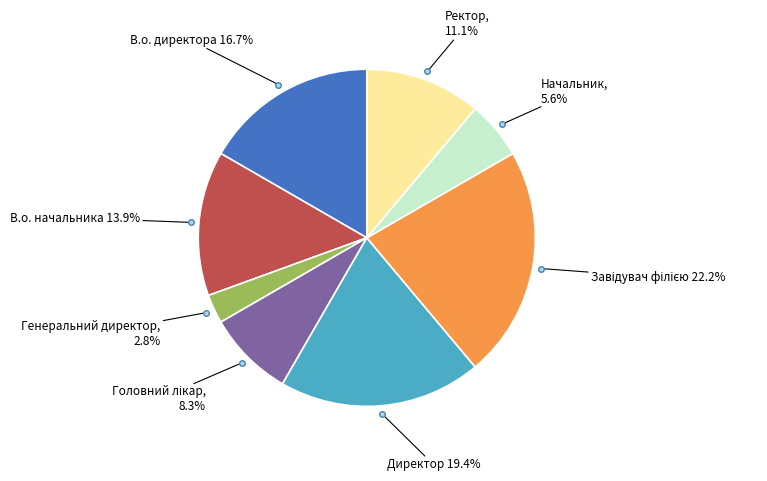

Does any single category account for the majority?

No